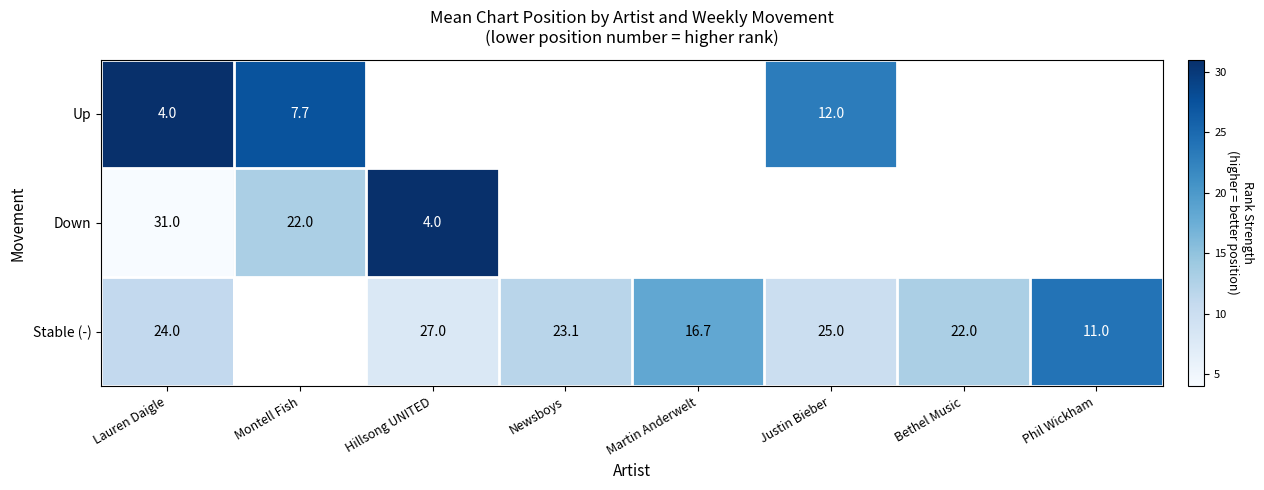

What is the sum of the Stable (-) values at Hillsong UNITED and Martin Anderwelt?

43.7